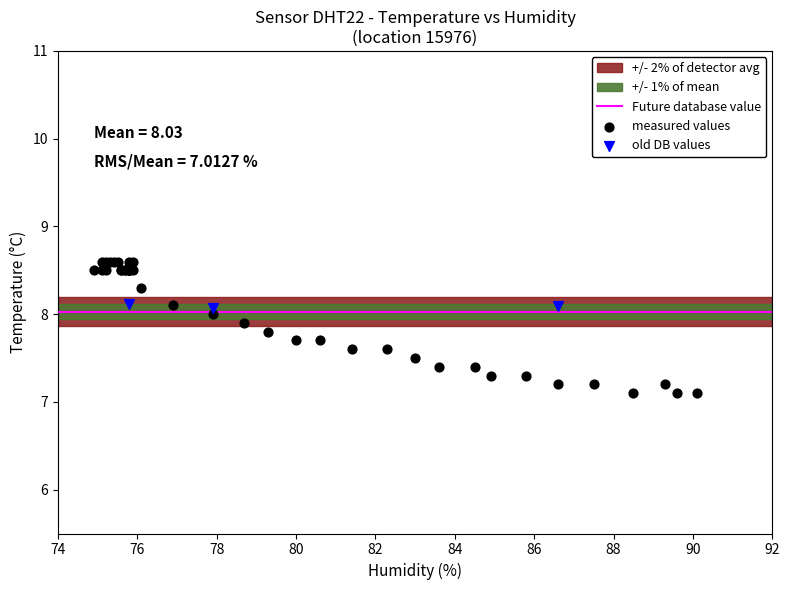

Which series reaches the maximum Y coordinate?

measured values